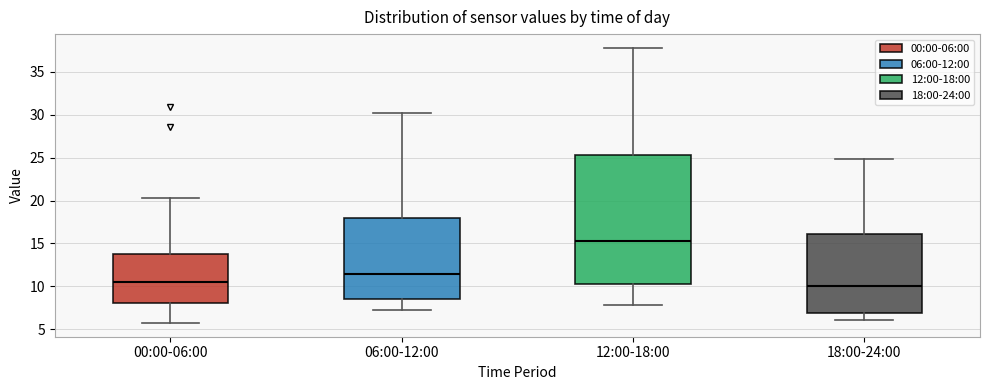

Comparing the boxes themselves (not the whiskers), which one is the tallest?

12:00-18:00